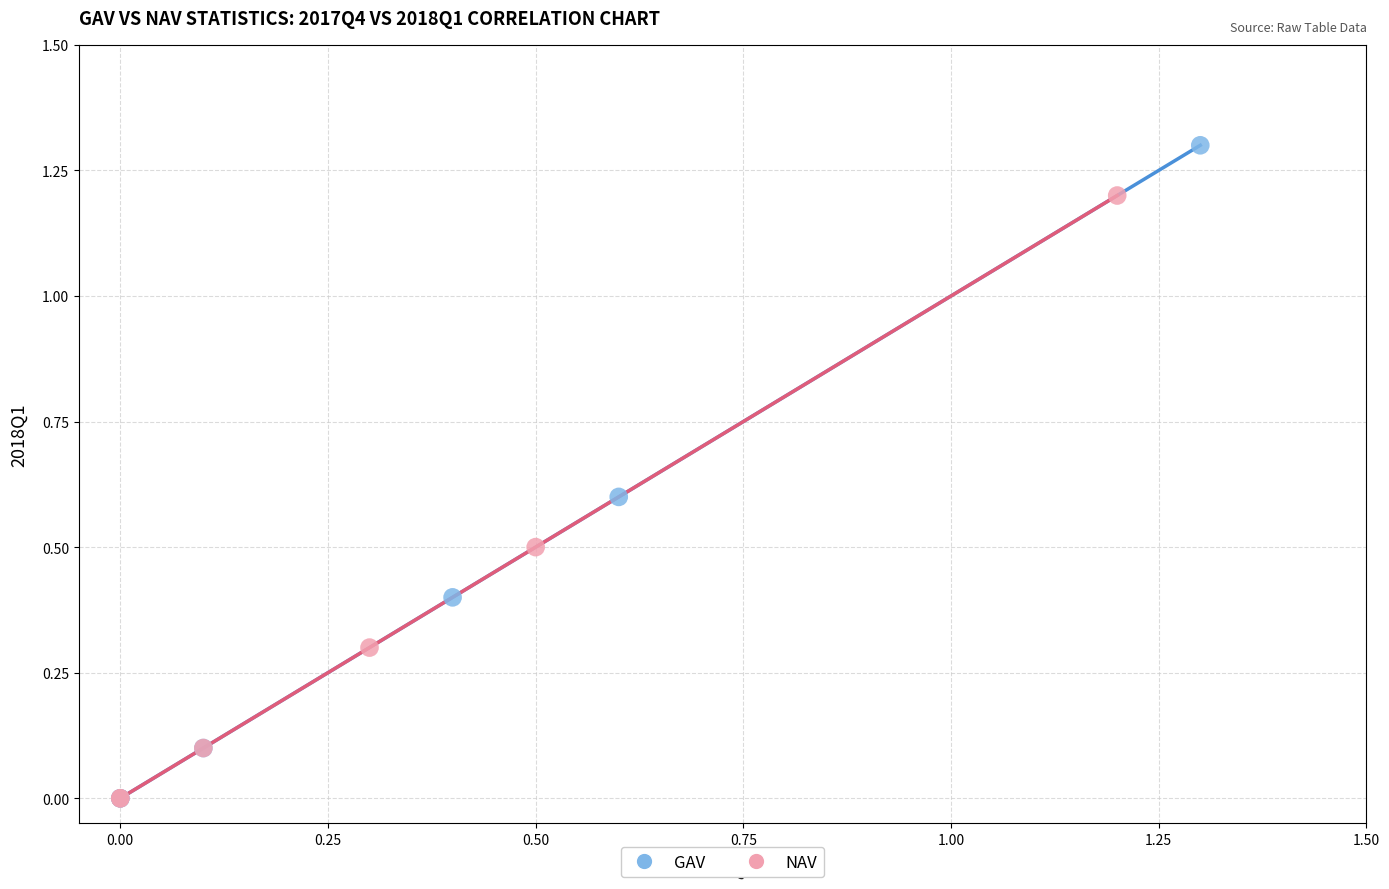

Which series reaches the maximum Y coordinate?

GAV